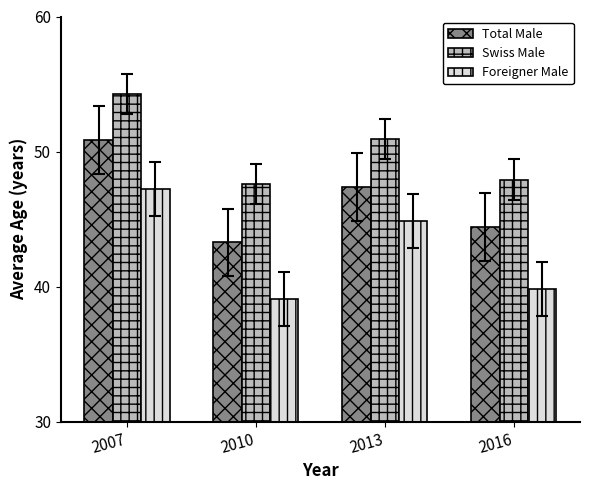

What is the lowest value of the Total Male series?

43.3